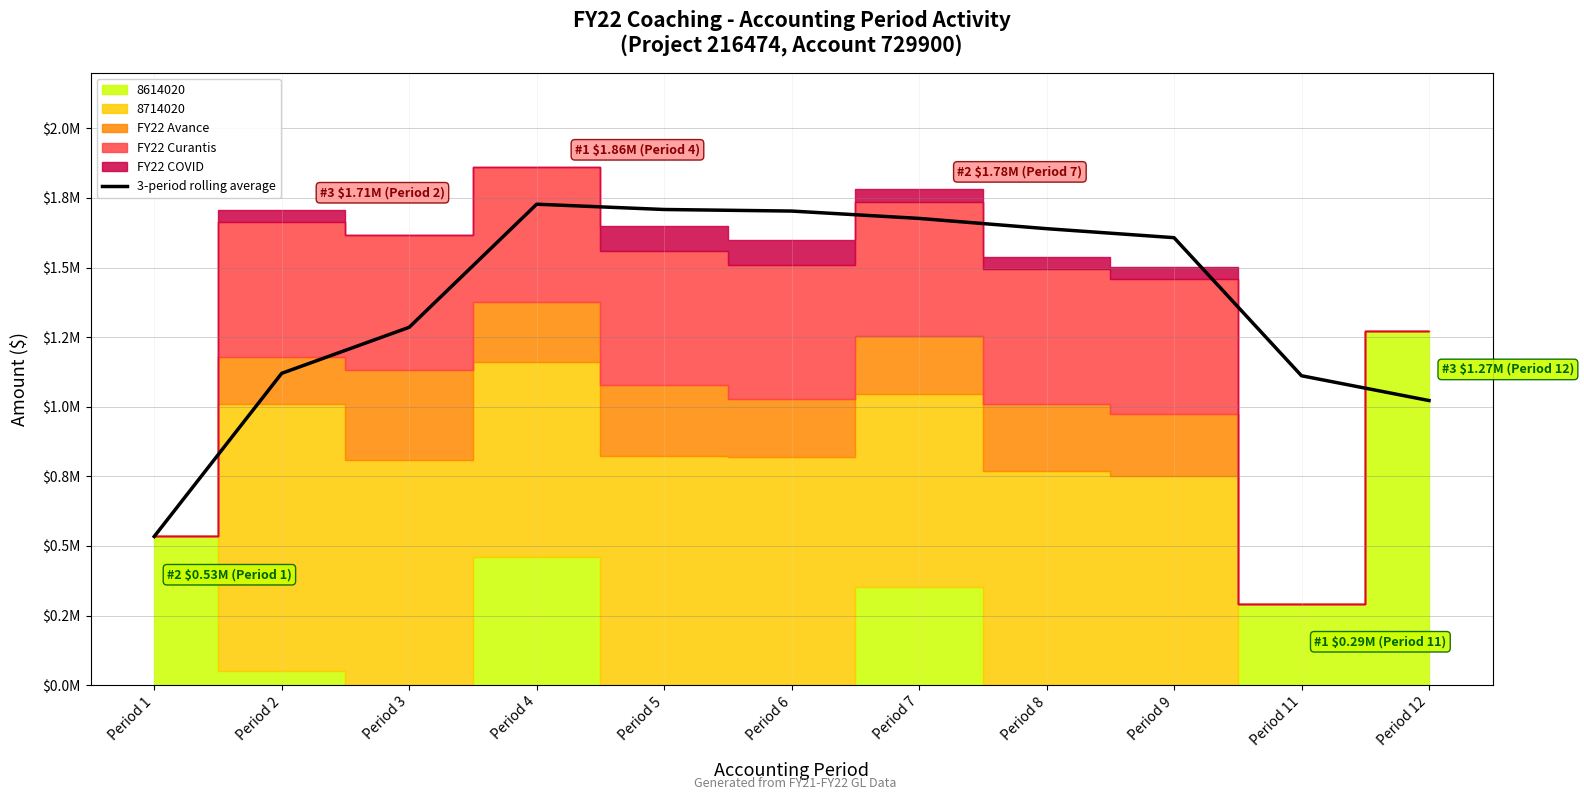

Where does the data first go above 1607434?

Period 4